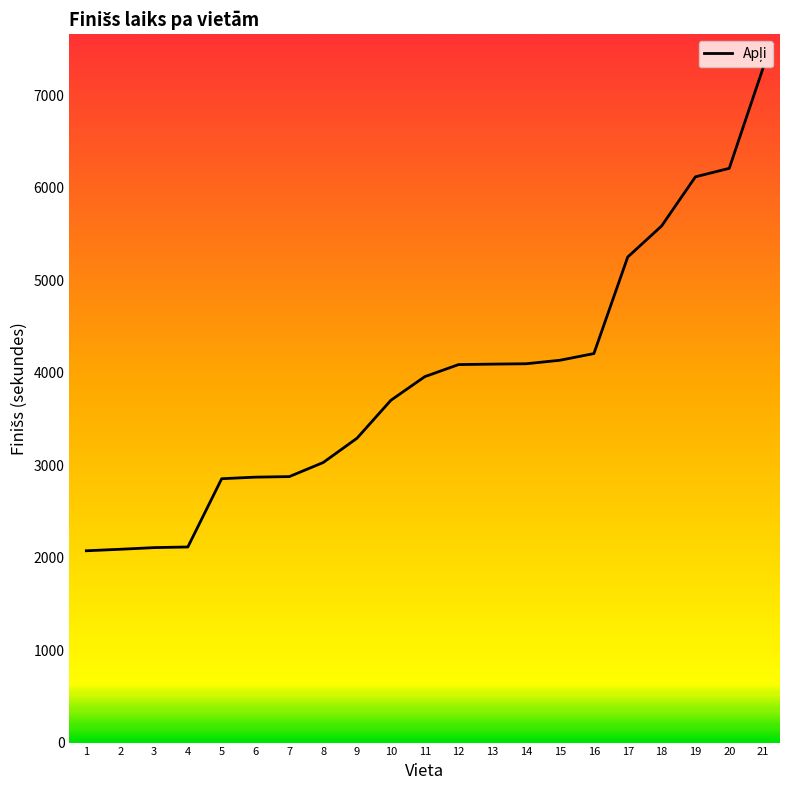

What is the sum of the values at 14 and 21?

11390